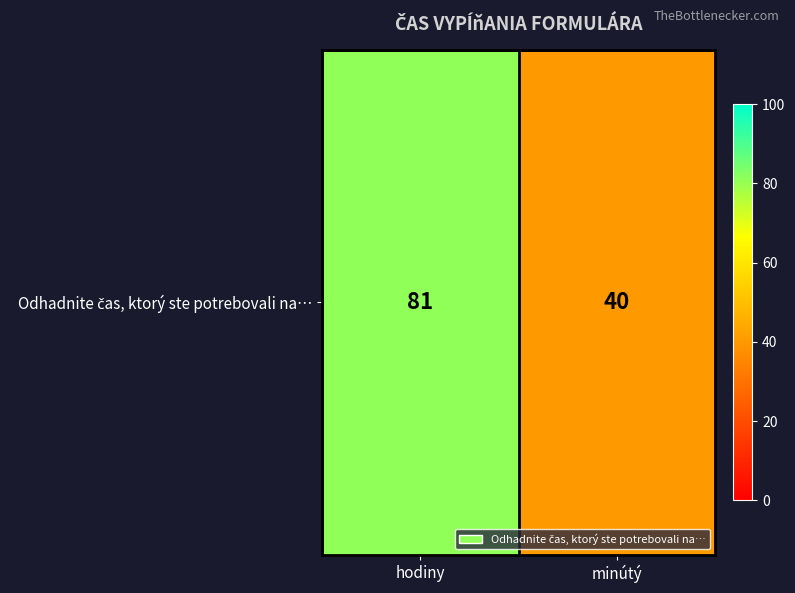

What is the greatest value displayed?

81